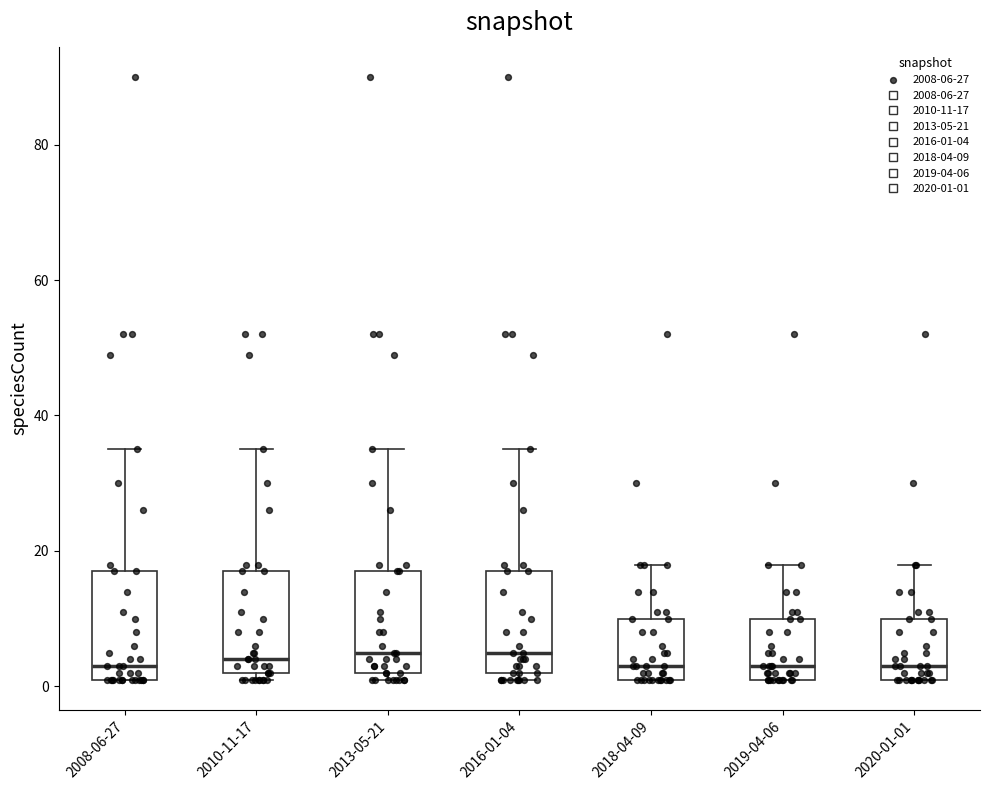

Reading left to right, transcribe this box plot: for each box, give where its median line is, the range the box spans, and where its two whiskers end, as read against the y-axis. The values are not printed on the chart, so give them approximately, as read against the axis.

2008-06-27: median 4, box 2 to 18, whiskers 2 to 36
2010-11-17: median 4, box 2 to 18, whiskers 2 (just below the box's lower edge) to 36
2013-05-21: median 6, box 2 to 18, whiskers 2 (just below the box's lower edge) to 36
2016-01-04: median 6, box 2 to 18, whiskers 2 (just below the box's lower edge) to 36
2018-04-09: median 4, box 2 to 10, whiskers 2 to 18
2019-04-06: median 4, box 2 to 10, whiskers 2 to 18
2020-01-01: median 4, box 2 to 10, whiskers 2 to 18